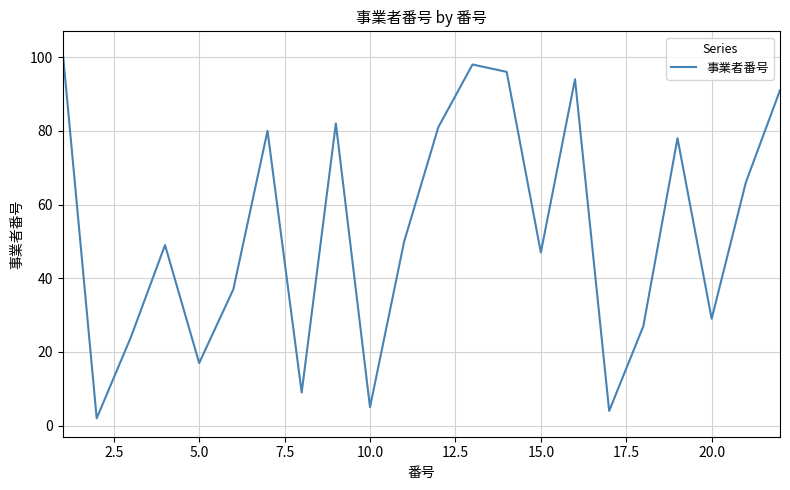

What is the greatest value displayed?

102